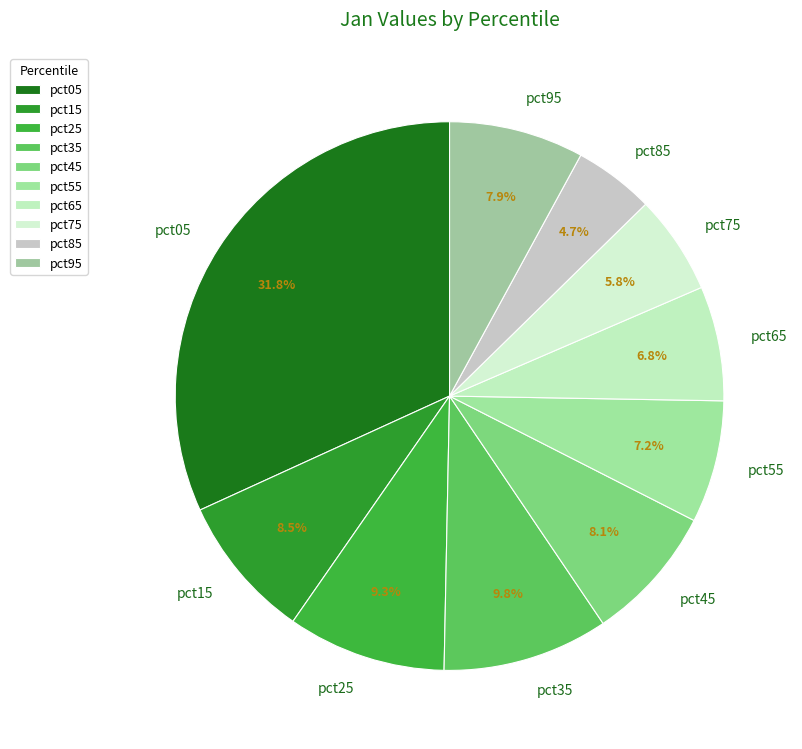

What is the smallest slice in the pie chart?

pct85